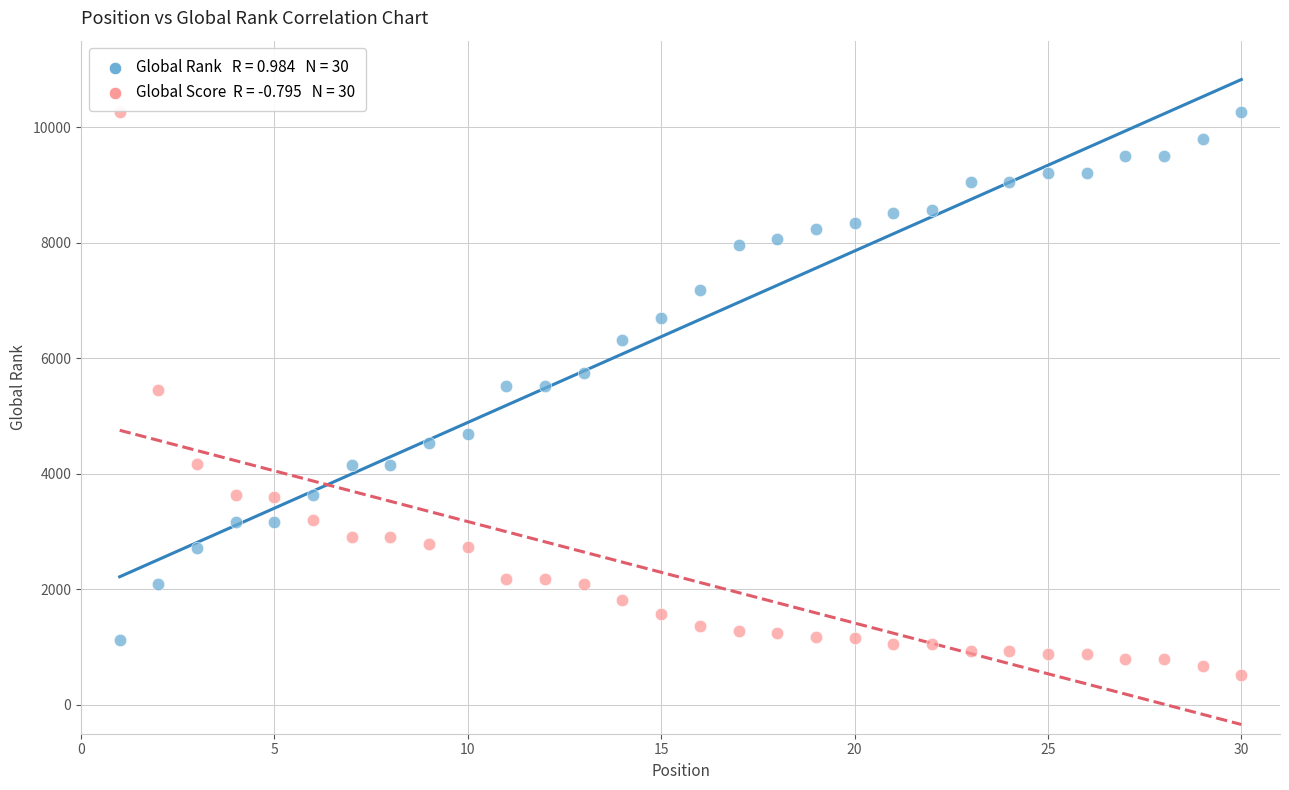

Across all data points, what is the range of X values (max minus min)?

29.0